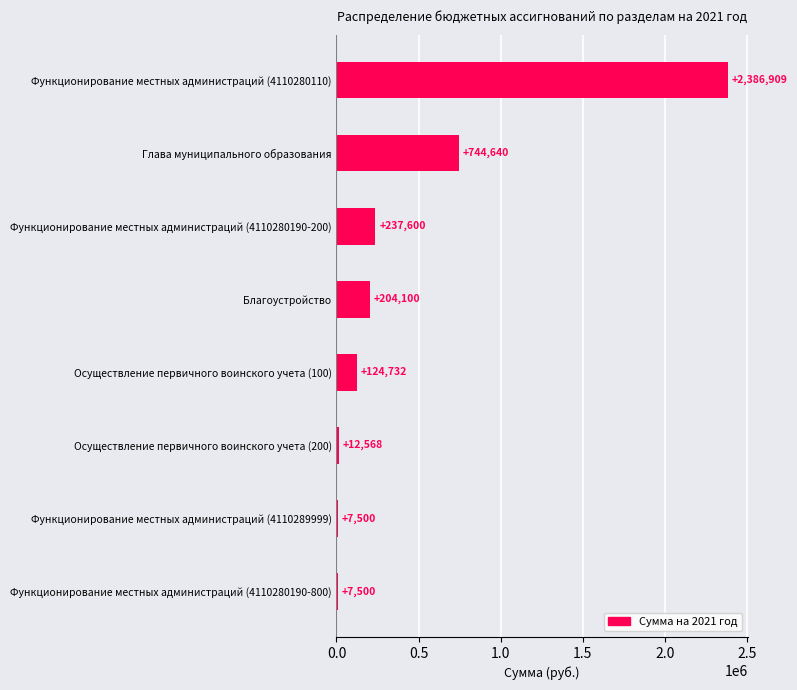

The chart shows a value of 1096436.2 at Глава муниципального образования. True or false?

False